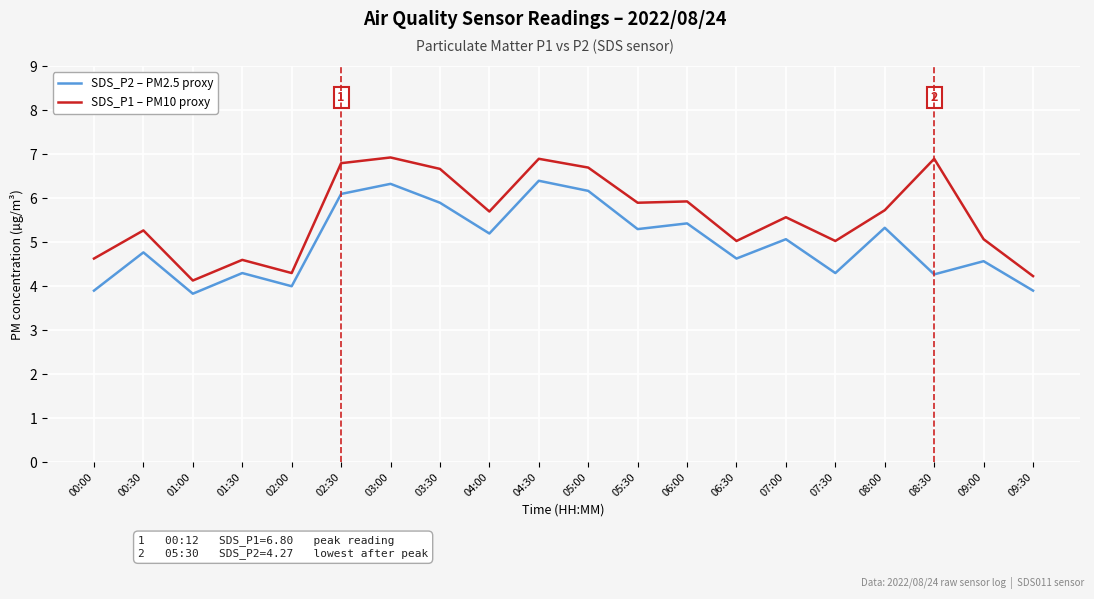

Reading left to right, what are all the values shown in this chart?

SDS_P2 – PM2.5 proxy: 3.9	4.8	3.8	4.3	4.0	6.1	6.3	5.9	5.2	6.4	6.2	5.3	5.4	4.6	5.1	4.3	5.3	4.3	4.6	3.9
SDS_P1 – PM10 proxy: 4.6	5.3	4.1	4.6	4.3	6.8	6.9	6.7	5.7	6.9	6.7	5.9	5.9	5.0	5.6	5.0	5.7	6.9	5.1	4.2